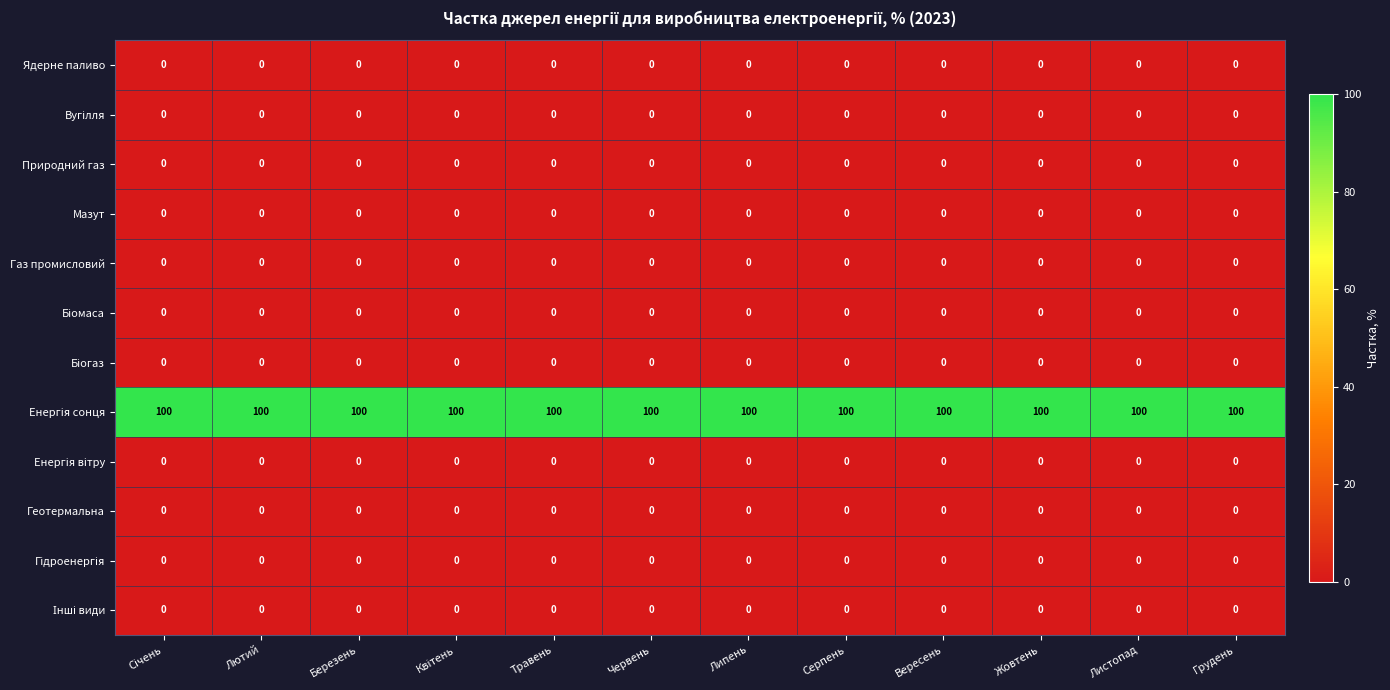

True or false: Природний газ has a value of 0 at Жовтень.

True